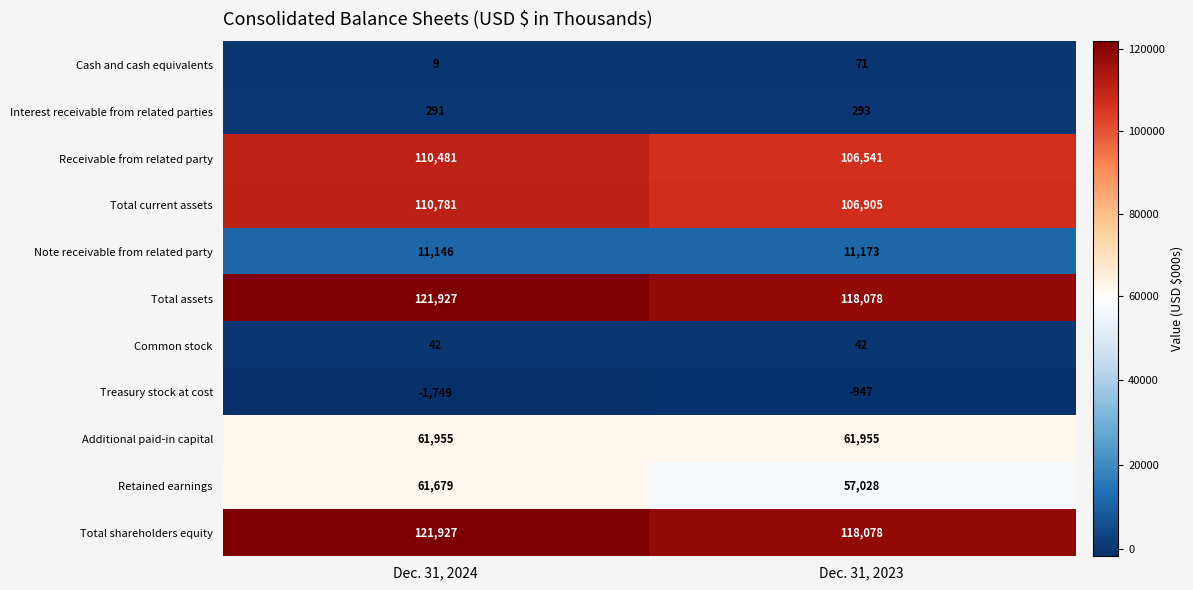

At which category does the chart reach its minimum across all series?

Dec. 31, 2024